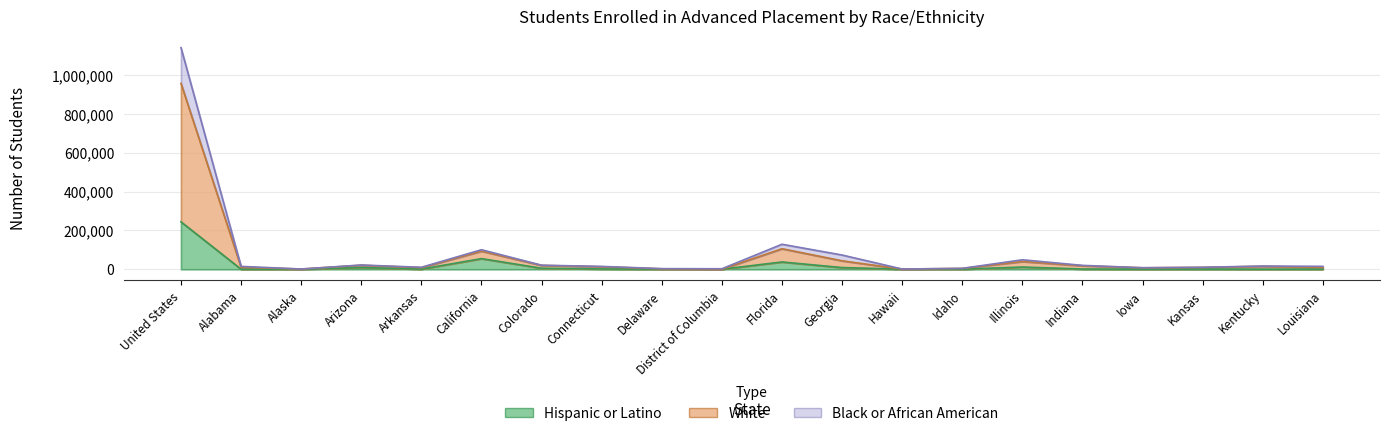

Rank the categories by White value from highest to lowest.

United States, Florida, California, Georgia, Illinois, Arizona, Colorado, Indiana, Kentucky, Louisiana, Alabama, Connecticut, Kansas, Arkansas, Iowa, Idaho, Delaware, District of Columbia, Alaska, Hawaii